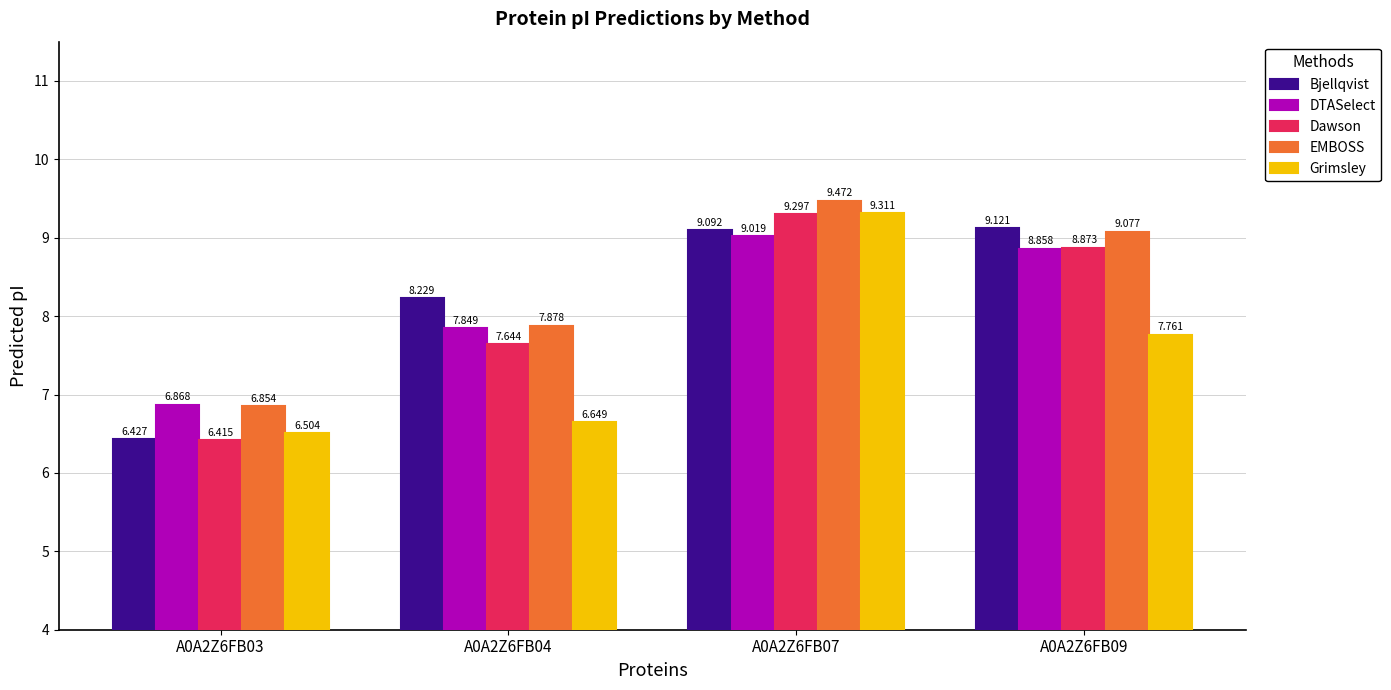

List the series in order of their peak value, highest first.

EMBOSS, Grimsley, Dawson, Bjellqvist, DTASelect